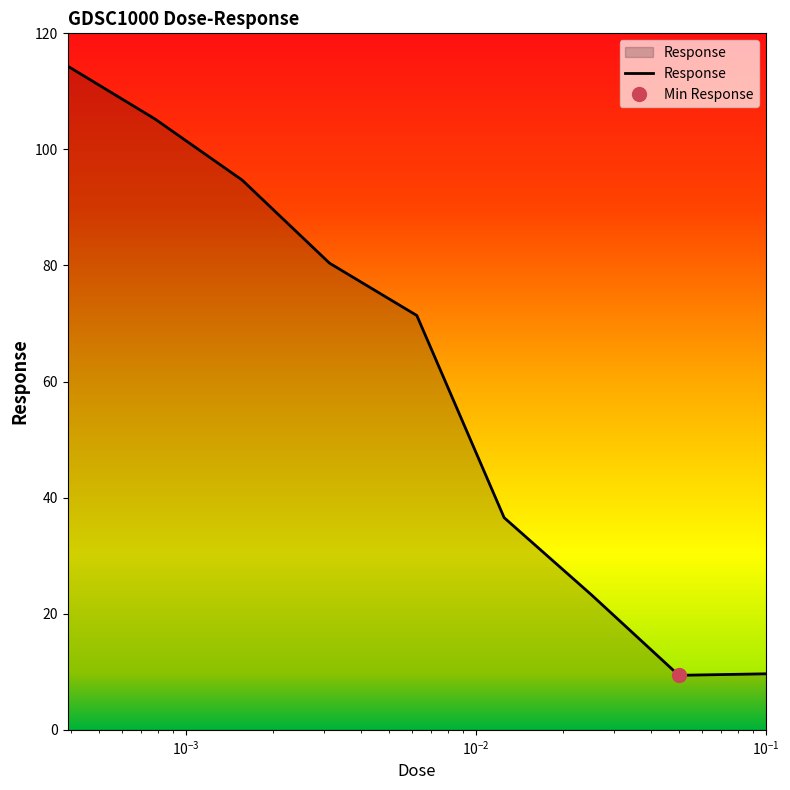

What is the maximum value for Response?

114.4